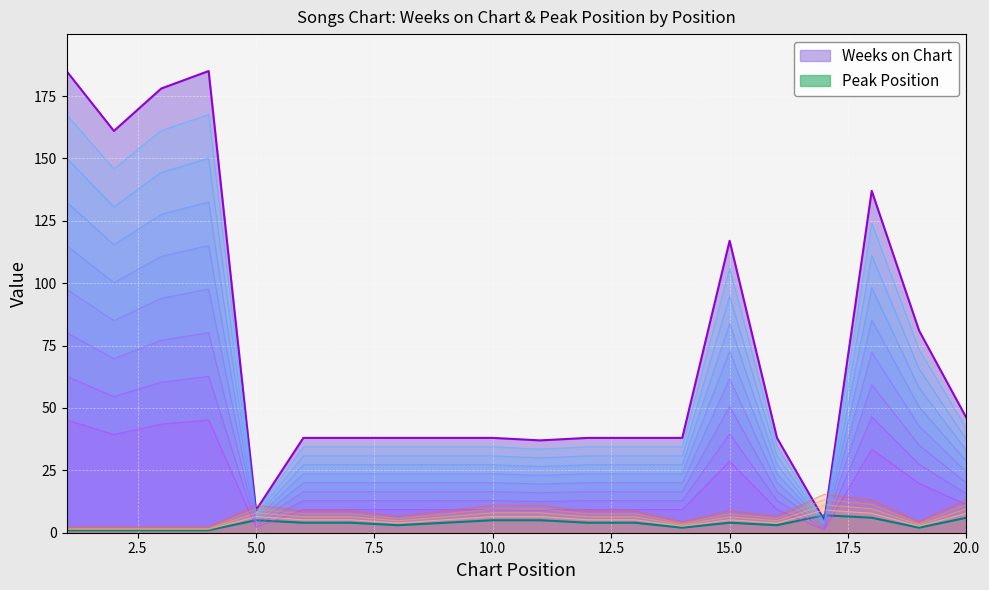

At which category is the sum across all series the highest?

1